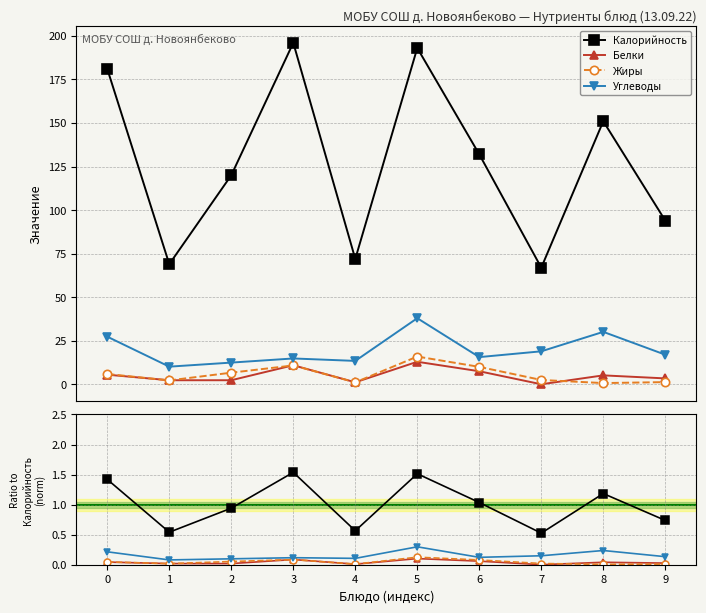

Between 5 and 6, which is larger?

5